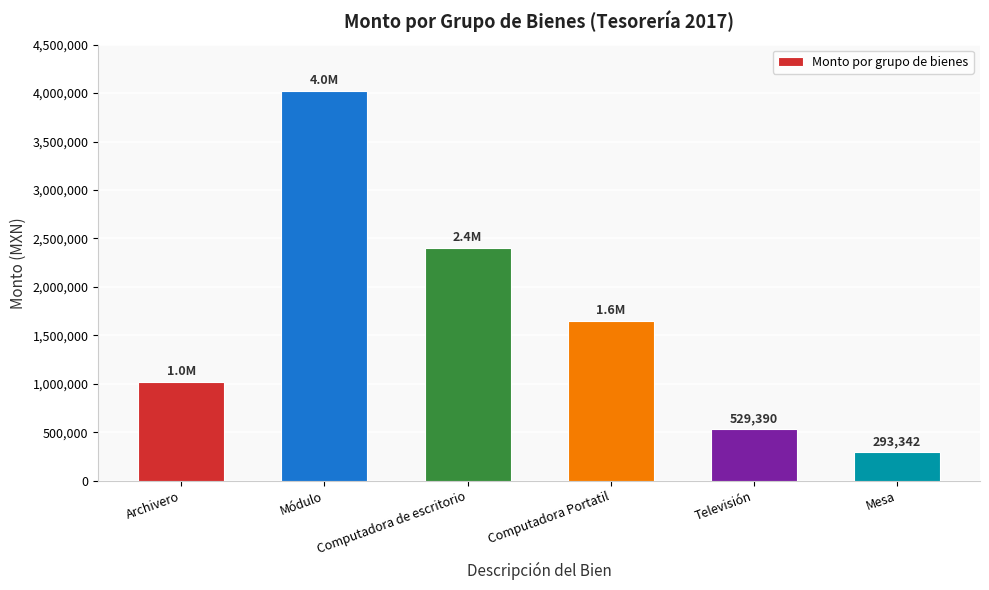

What is the difference between the maximum and second lowest values?

3496258